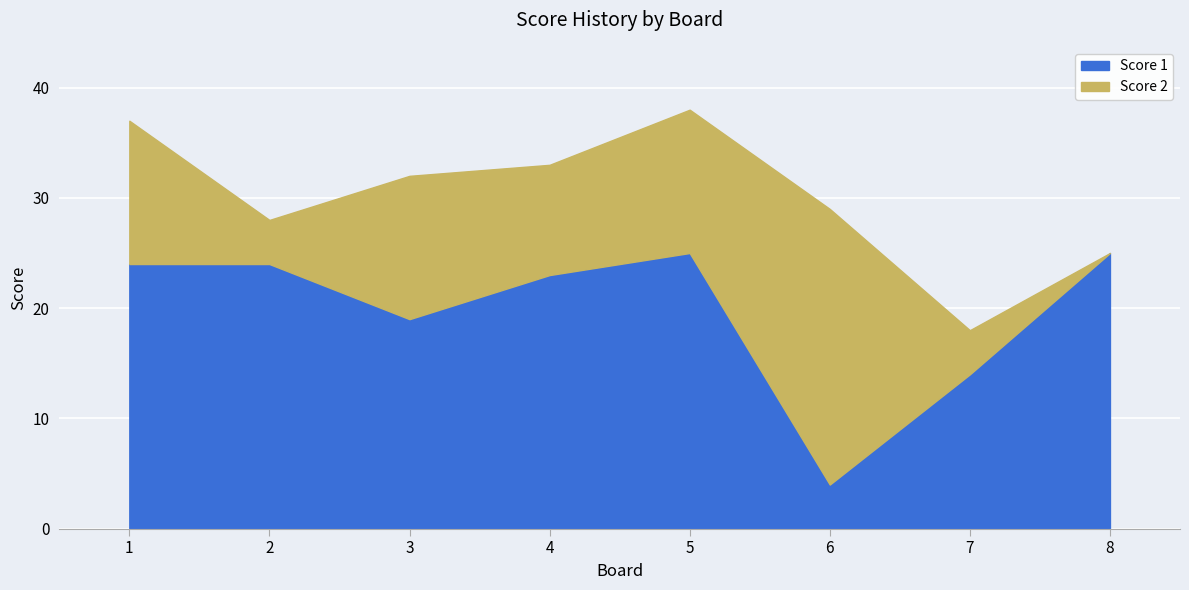

What is the difference between the Score 2 values at 1 and 6?

12